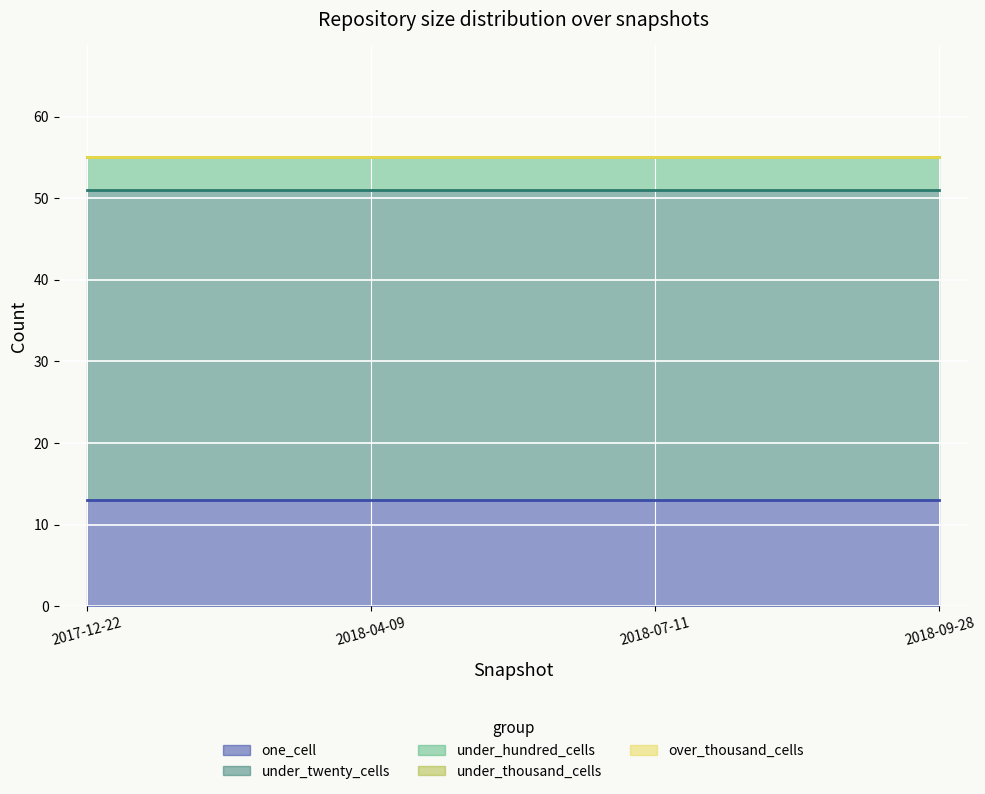

List the labels in order of under_twenty_cells value, largest first.

2017-12-22, 2018-04-09, 2018-07-11, 2018-09-28